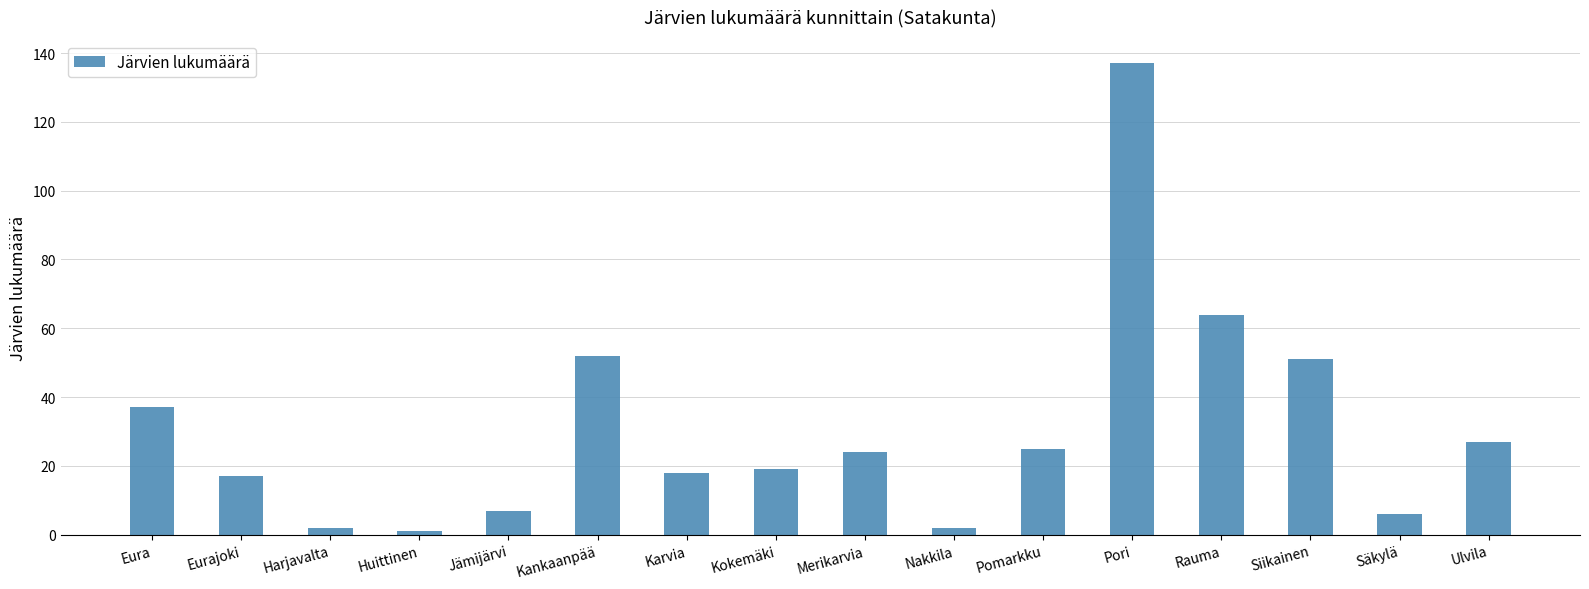

What is the difference between the values at Eurajoki and Nakkila?

15